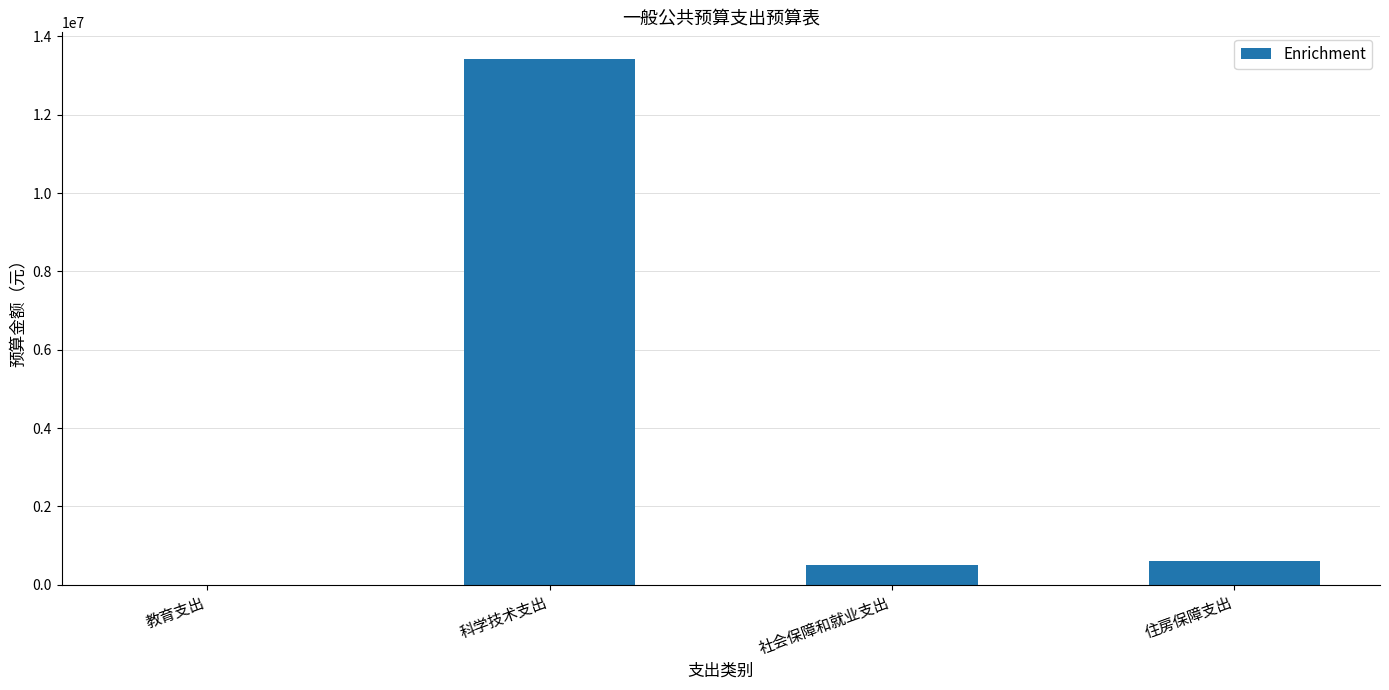

The value at 住房保障支出 is 599872. True or false?

True